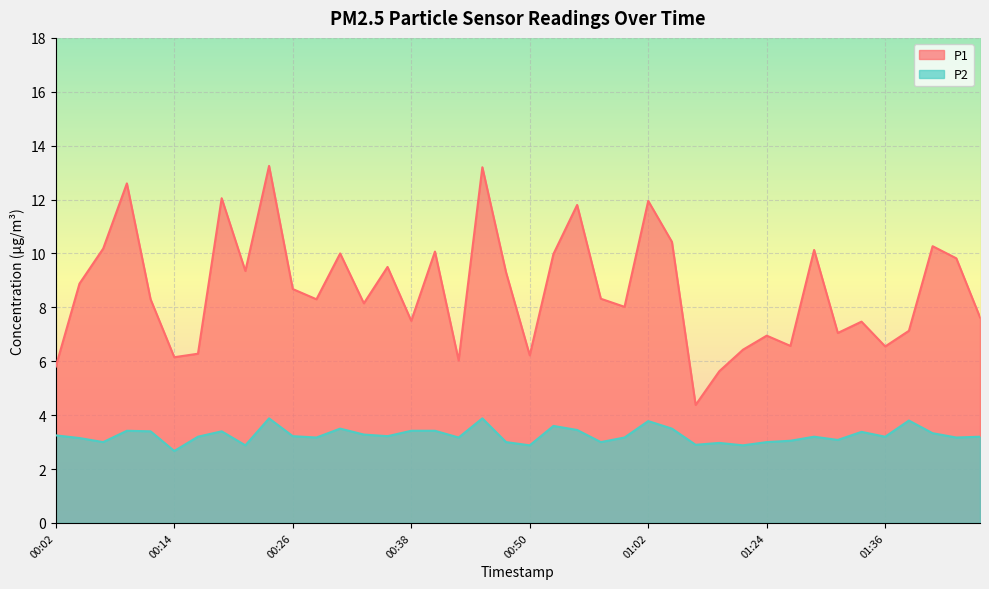

How many interior local valleys does the P2 series have?

13